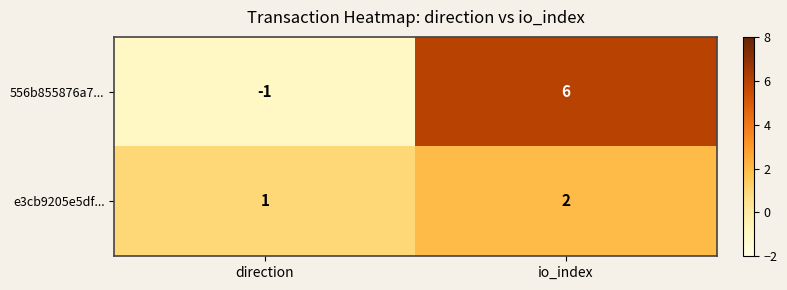

At which label is e3cb9205e5df... closest to 1?

direction